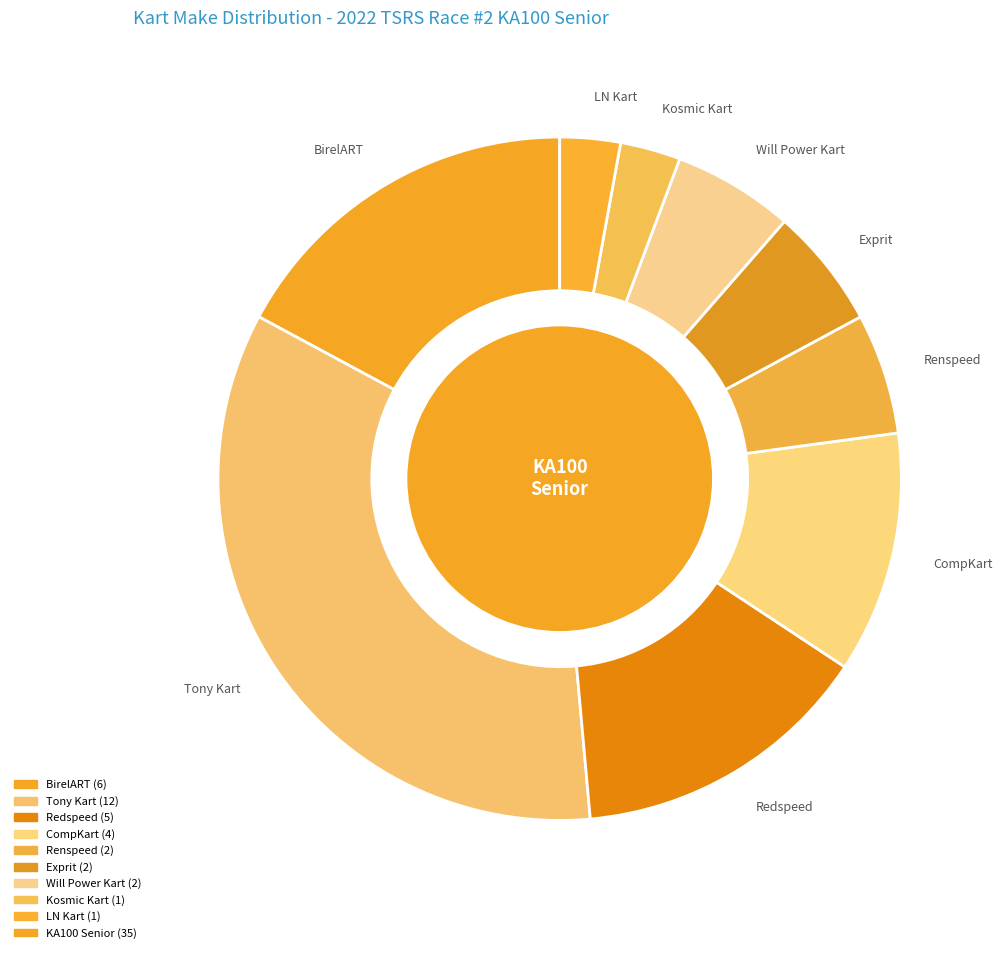

What portion of the pie excludes CompKart?

88.6%